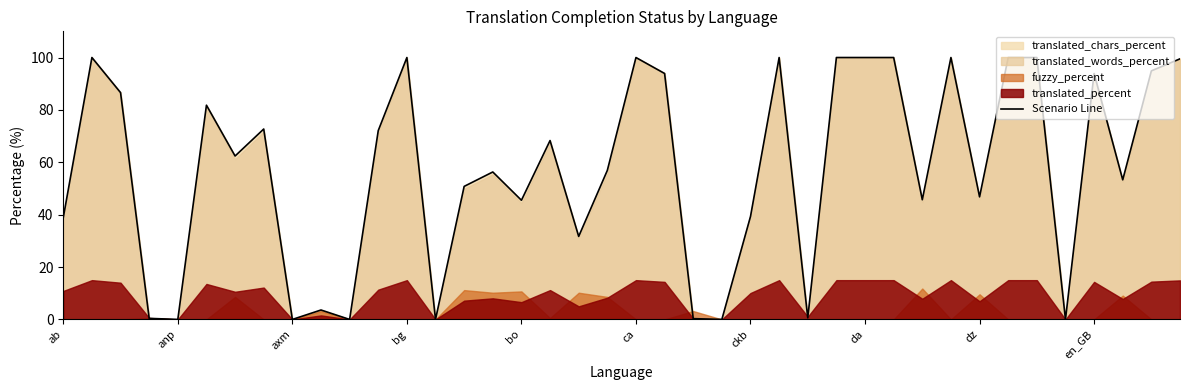

What position from the right is ckb?

16